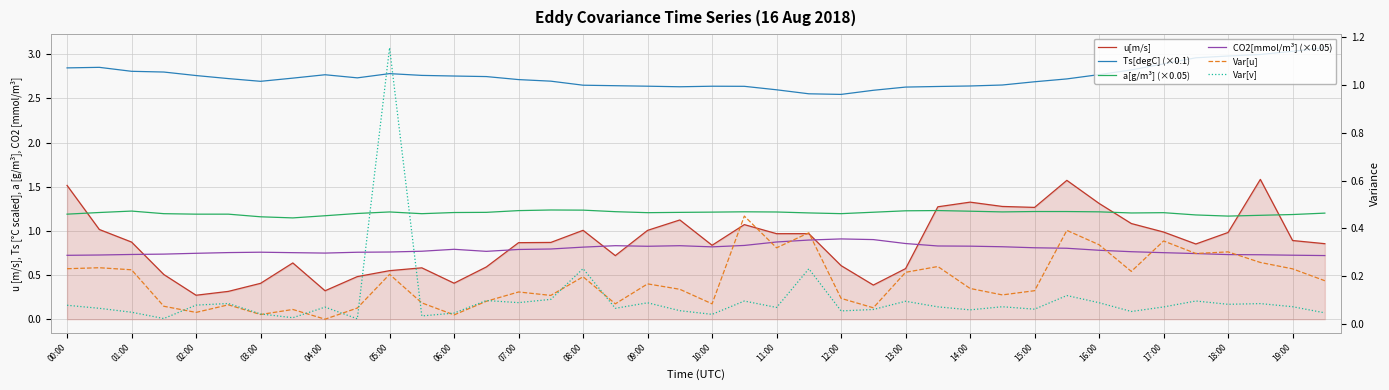

At how many categories does at least one series exceed 0?

40